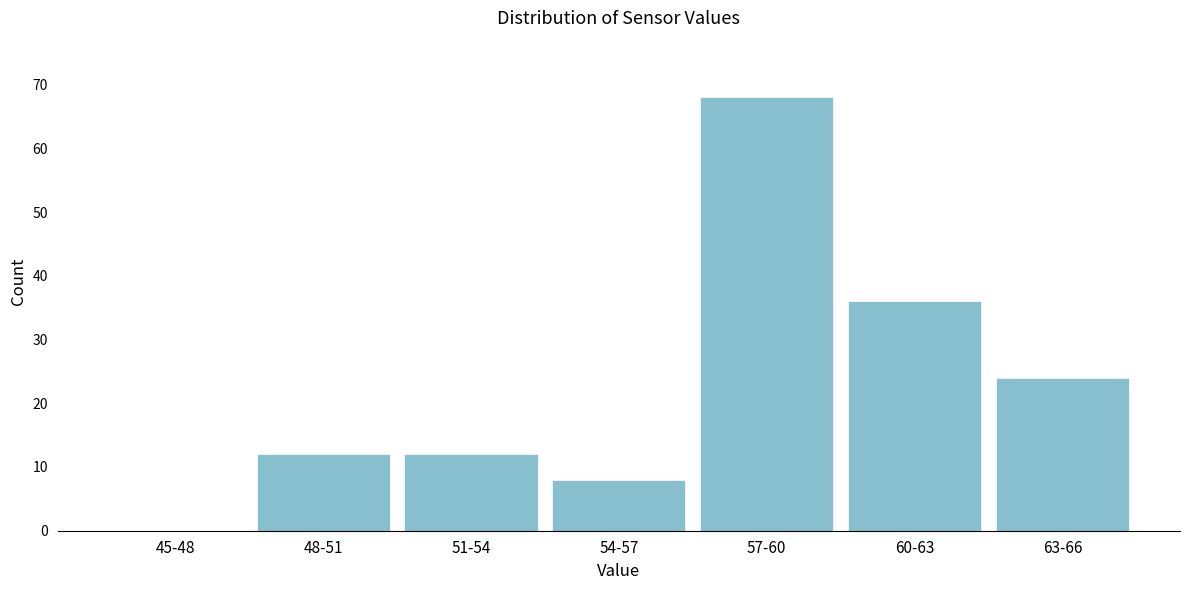

Reading right to left, extract all data points from this chart.

63-66=24	60-63=36	57-60=68	54-57=8	51-54=12	48-51=12	45-48=0